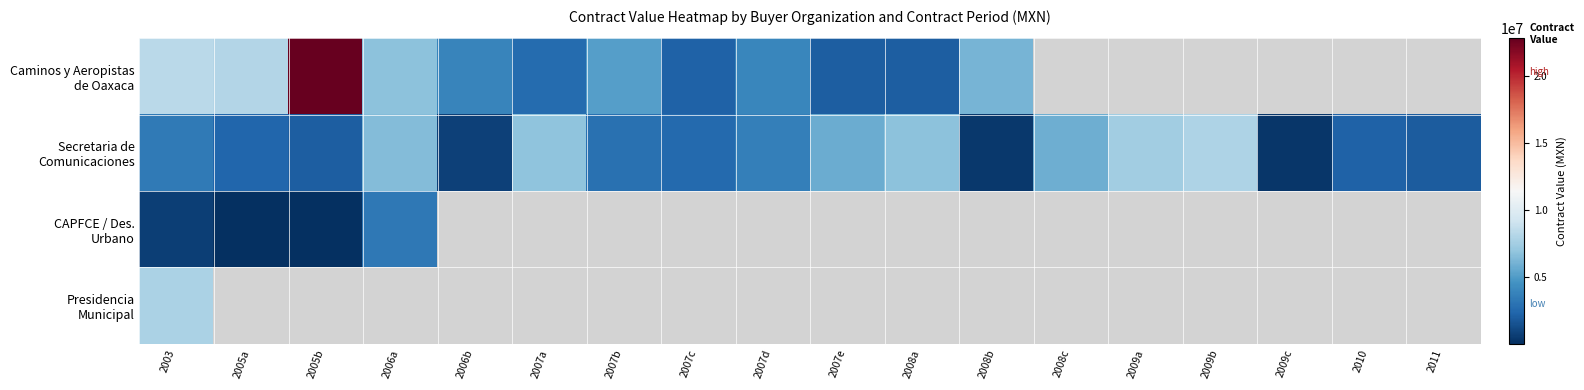

Between 2009a and 2009b, which series saw the biggest shift?

Secretaria de Comunicaciones